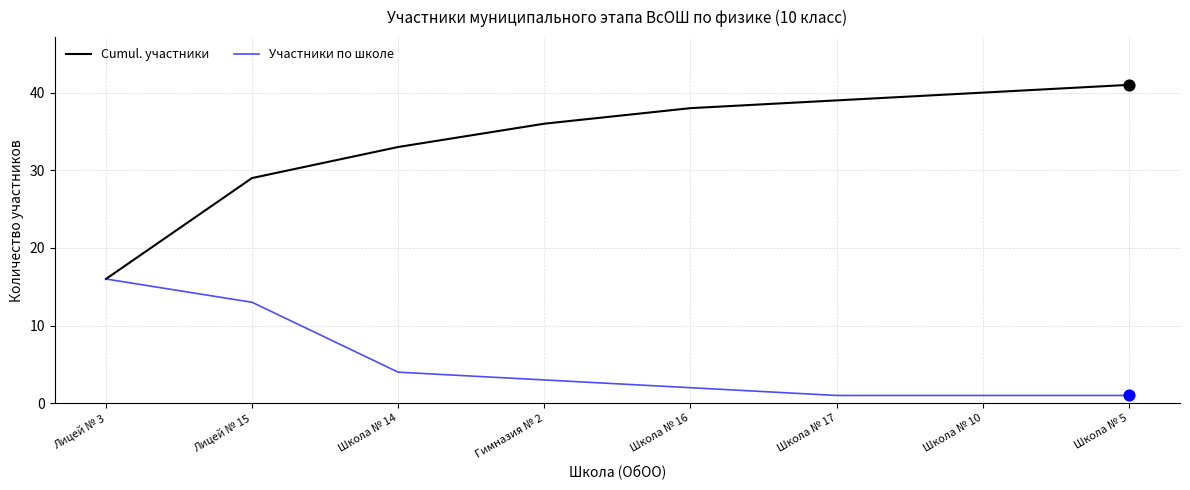

Which series has the largest range (max minus min)?

Cumul. участники